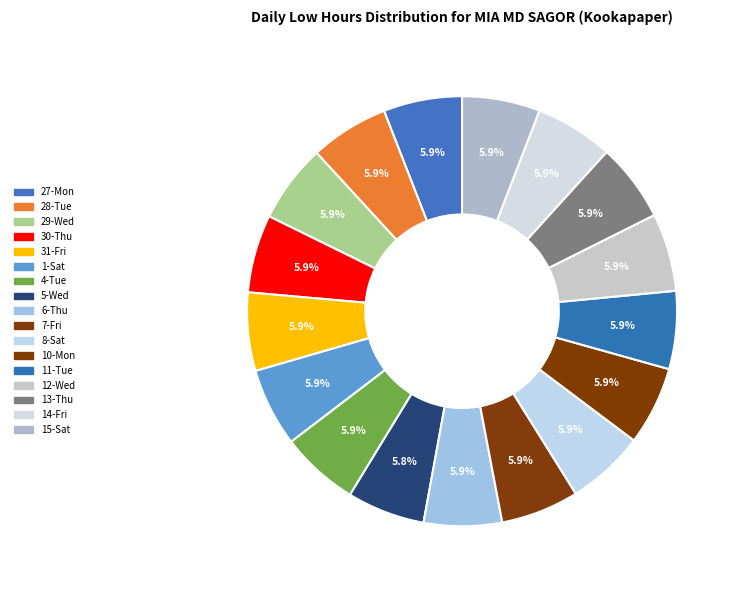

Is it true that 1-Sat is 18% of the pie?

False